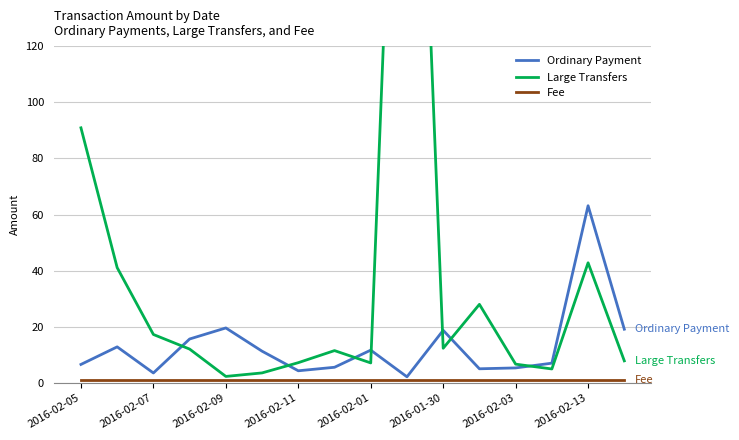

Which series has the largest range (max minus min)?

Large Transfers